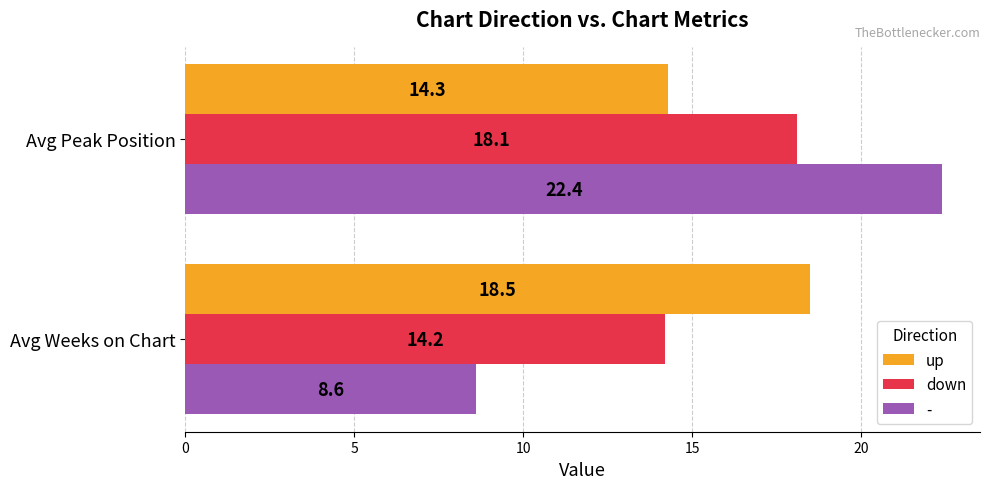

What is the difference between the maximum and minimum values in the - series?

13.8